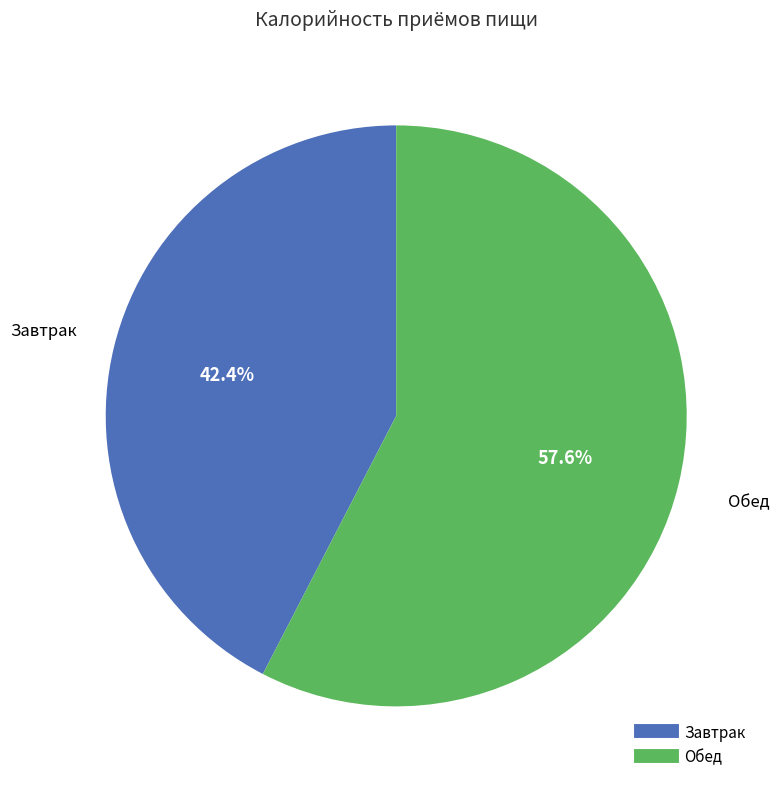

To the nearest percent, what percentage of the pie is Завтрак?

42%